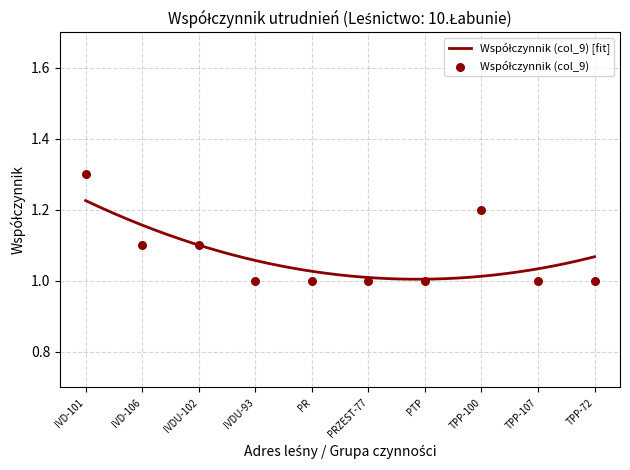

What is the change in value from IVDU-93 to TPP-100?

+0.2